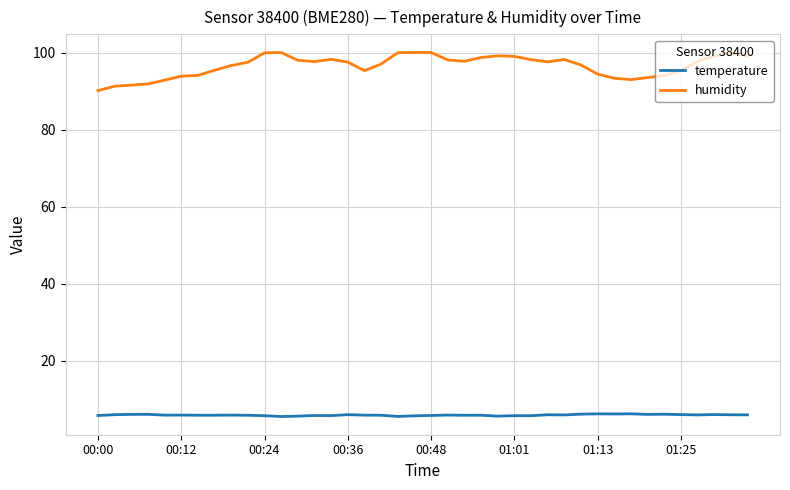

Which series has the largest total across all categories?

humidity